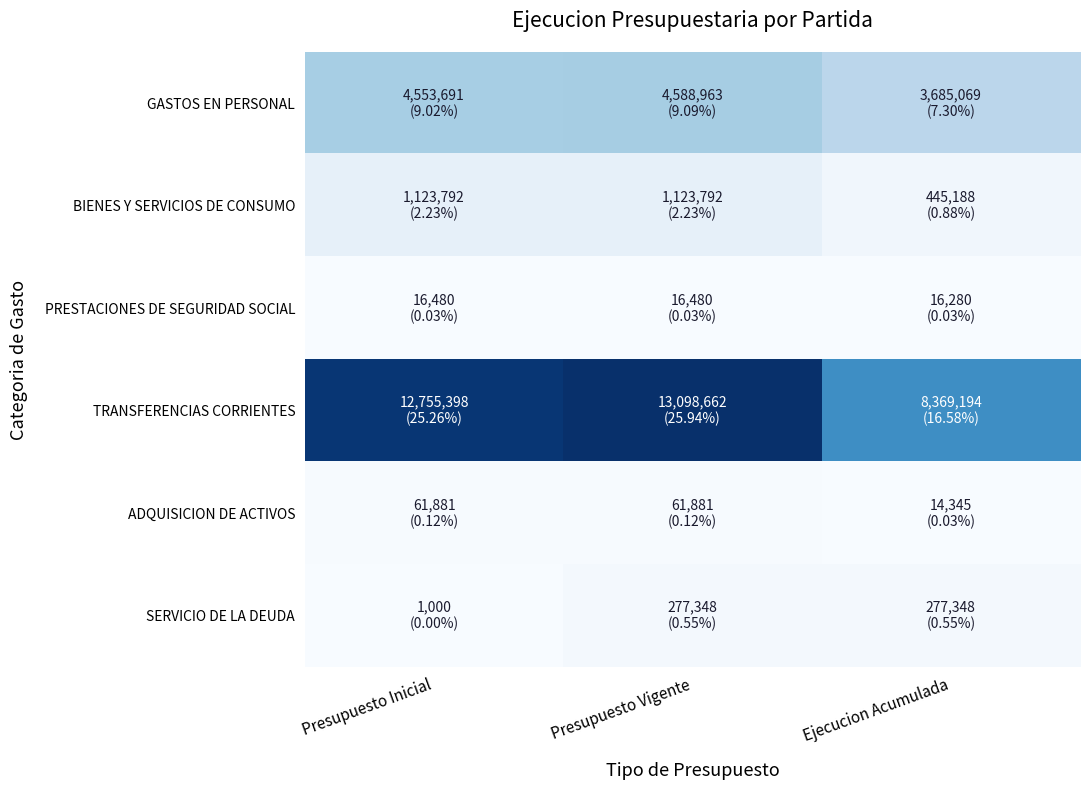

How many series are shown in this chart?

6